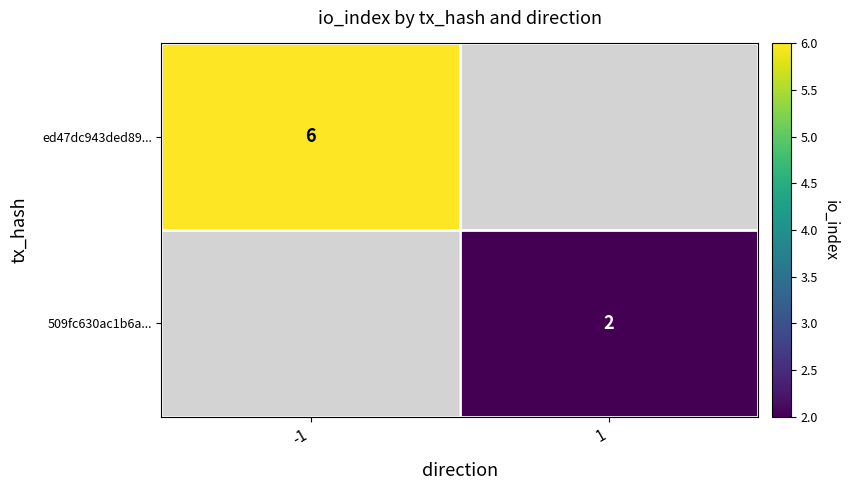

The ed47dc943ded89... series shows 3 at -1. True or false?

False